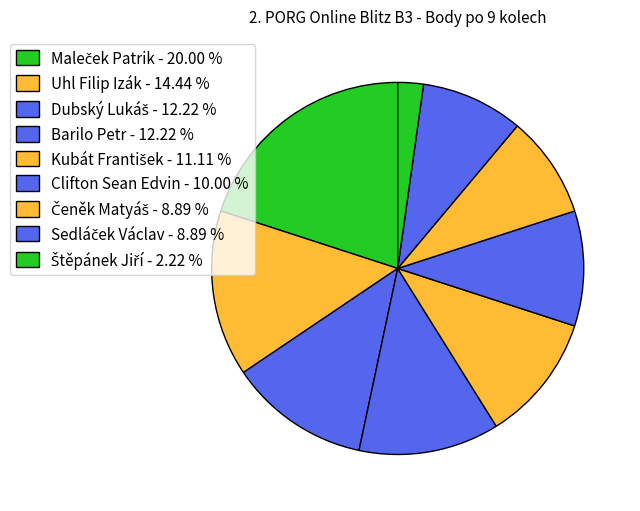

Count the number of slices in the pie.

9